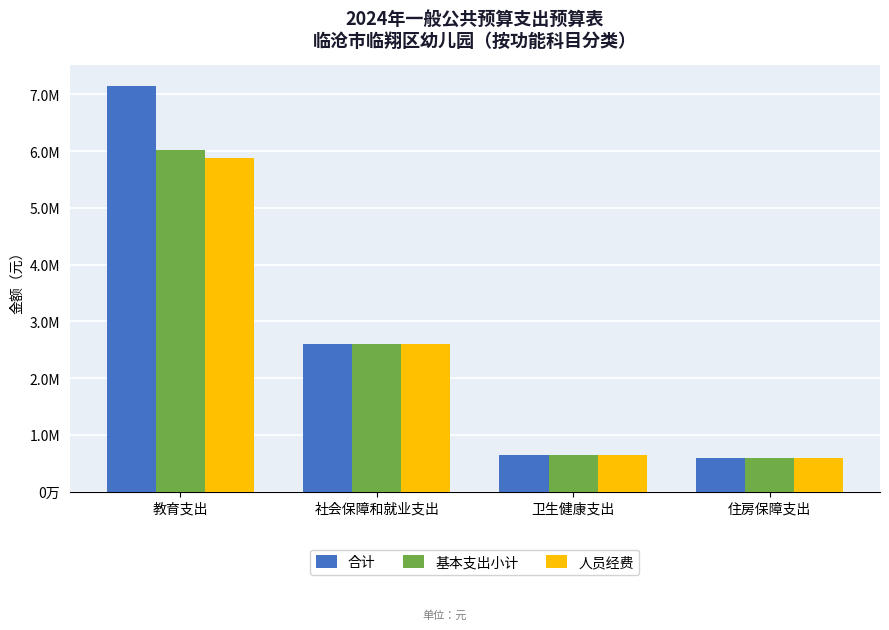

What is the sum of all 基本支出小计 values?

9859014.2